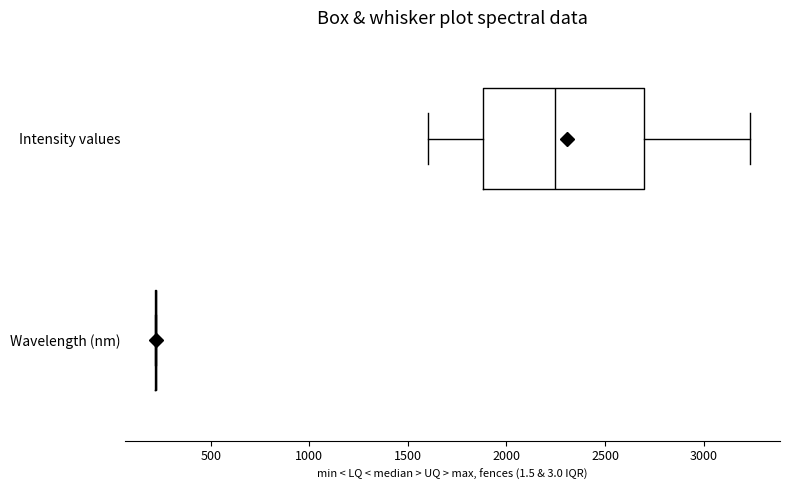

Reading bottom to top, transcribe this box plot: for each box, give where its median line is, the range the box spans, and where its two whiskers end, as read against the x-axis. The values are not printed on the chart, so give them approximately, as read against the axis.

Wavelength (nm): box collapsed to a line at 200, whiskers 200 to 200
Intensity values: median 2250, box 1900 to 2700, whiskers 1600 to 3250